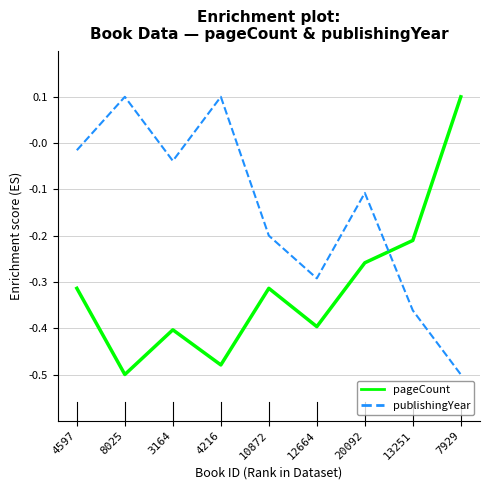

Where does the publishingYear series first go above 0?

8025